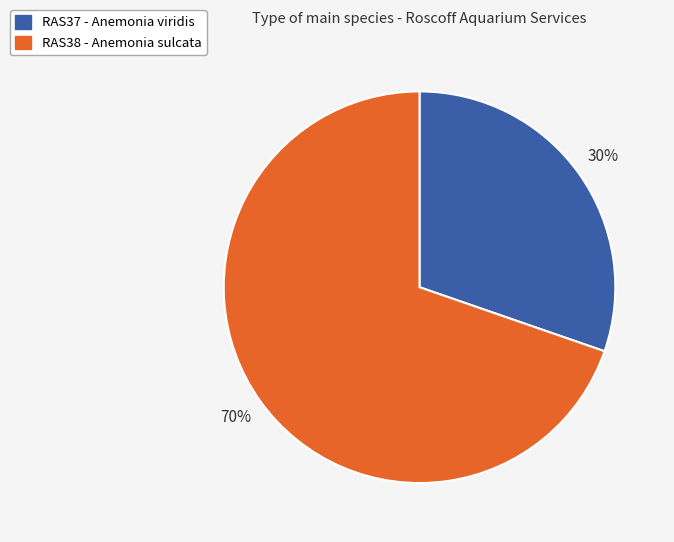

Is the sum of RAS37 - Anemonia viridis and RAS38 - Anemonia sulcata greater than half?

Yes